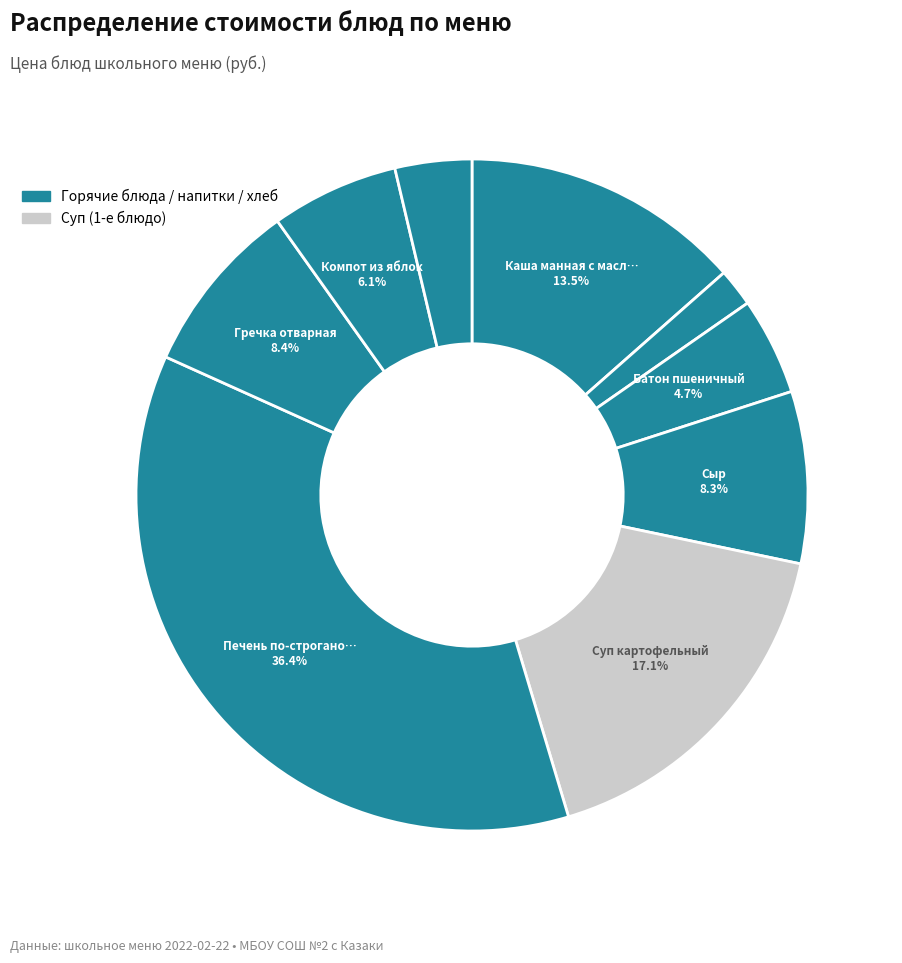

Which slice is the largest?

Печень по-строгановски